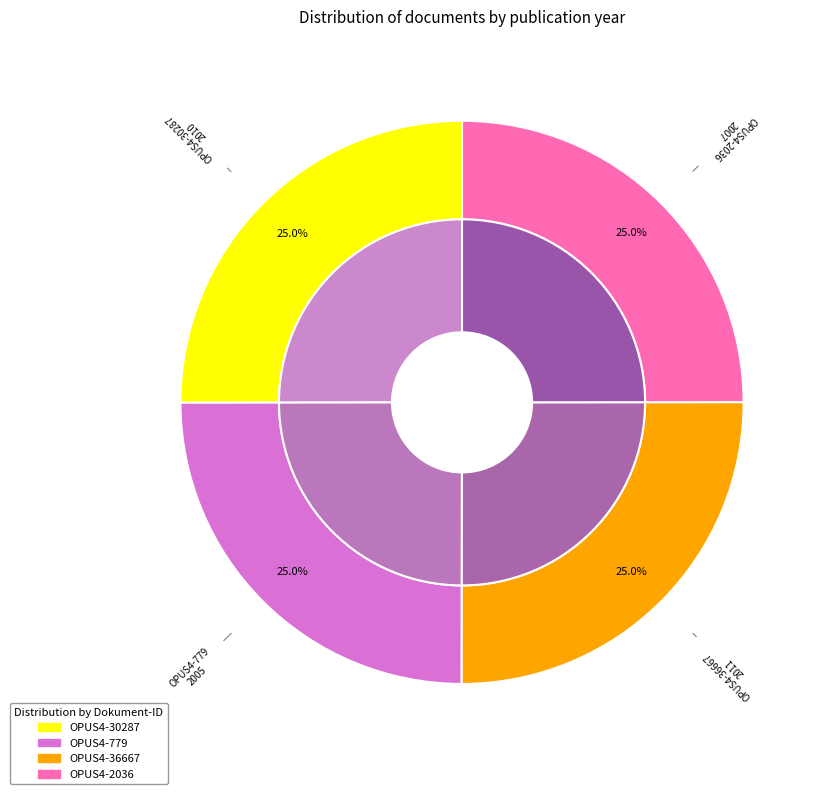

Is it true that OPUS4-2036 is 40% of the pie?

False